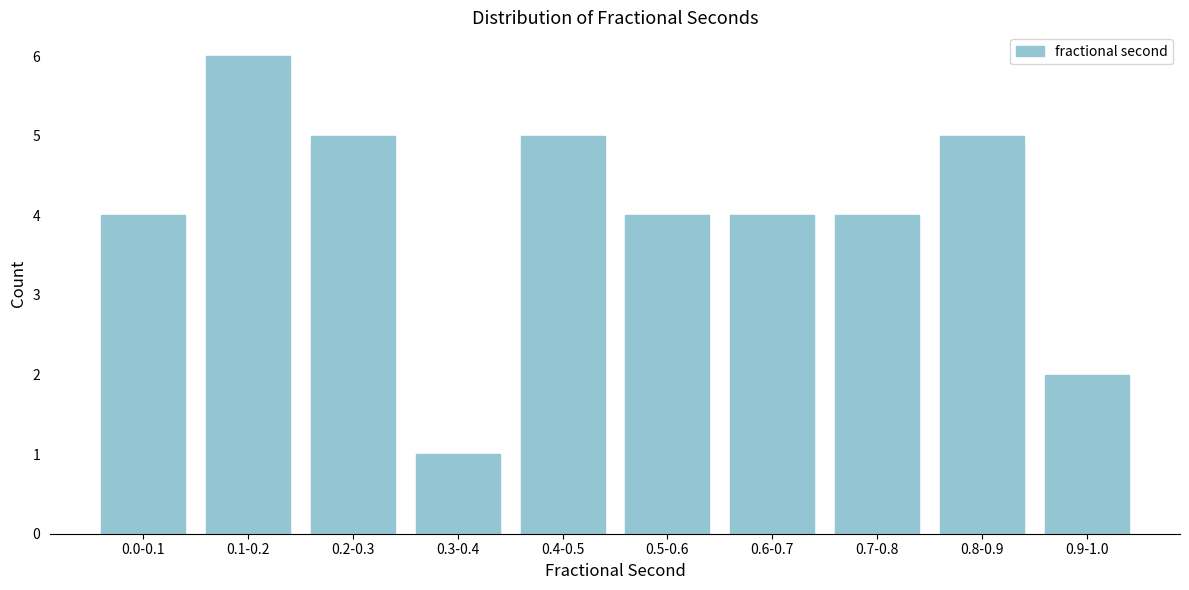

Reading left to right, what are all the values shown in this chart?

0.0-0.1=4	0.1-0.2=6	0.2-0.3=5	0.3-0.4=1	0.4-0.5=5	0.5-0.6=4	0.6-0.7=4	0.7-0.8=4	0.8-0.9=5	0.9-1.0=2